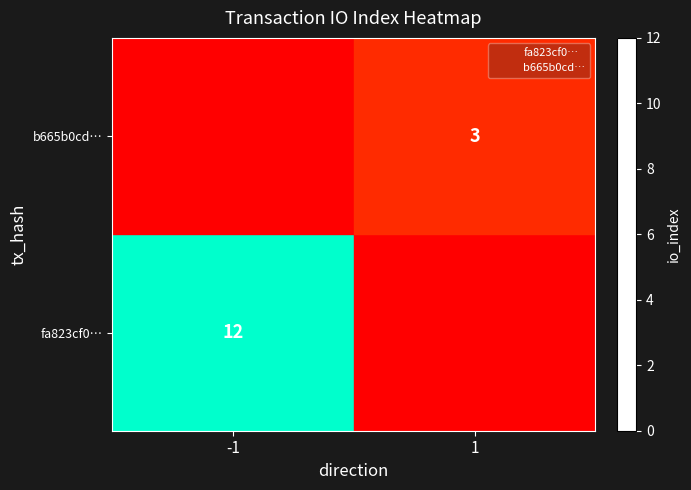

The b665b0cd… series shows 0.4 at -1. True or false?

False